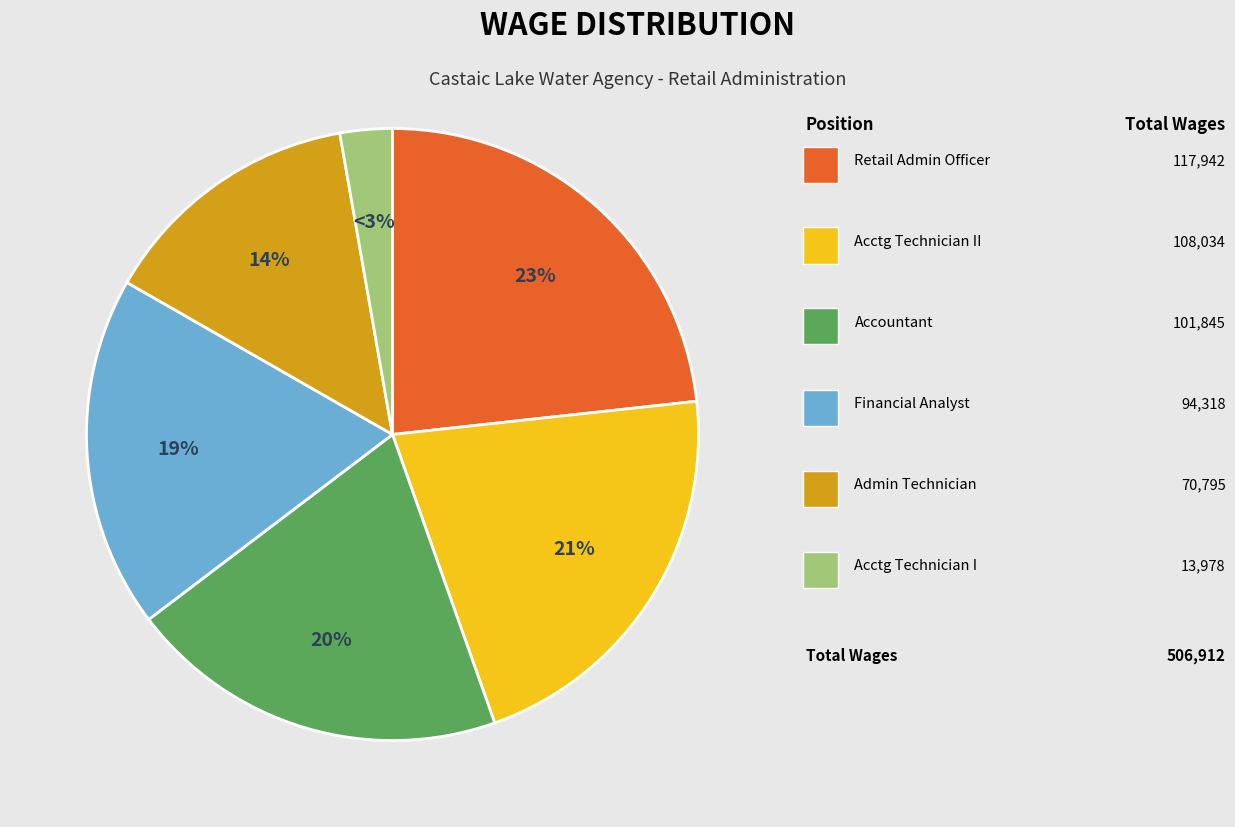

Does any single category account for the majority?

No